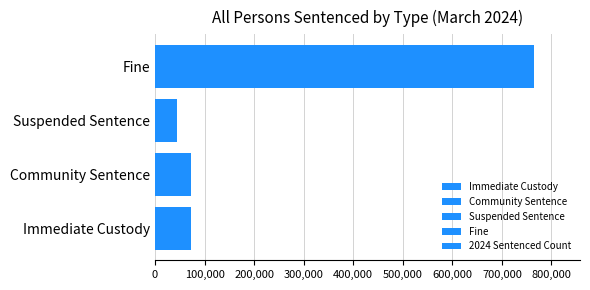

What is the change in value from Immediate Custody to Fine?

+692801